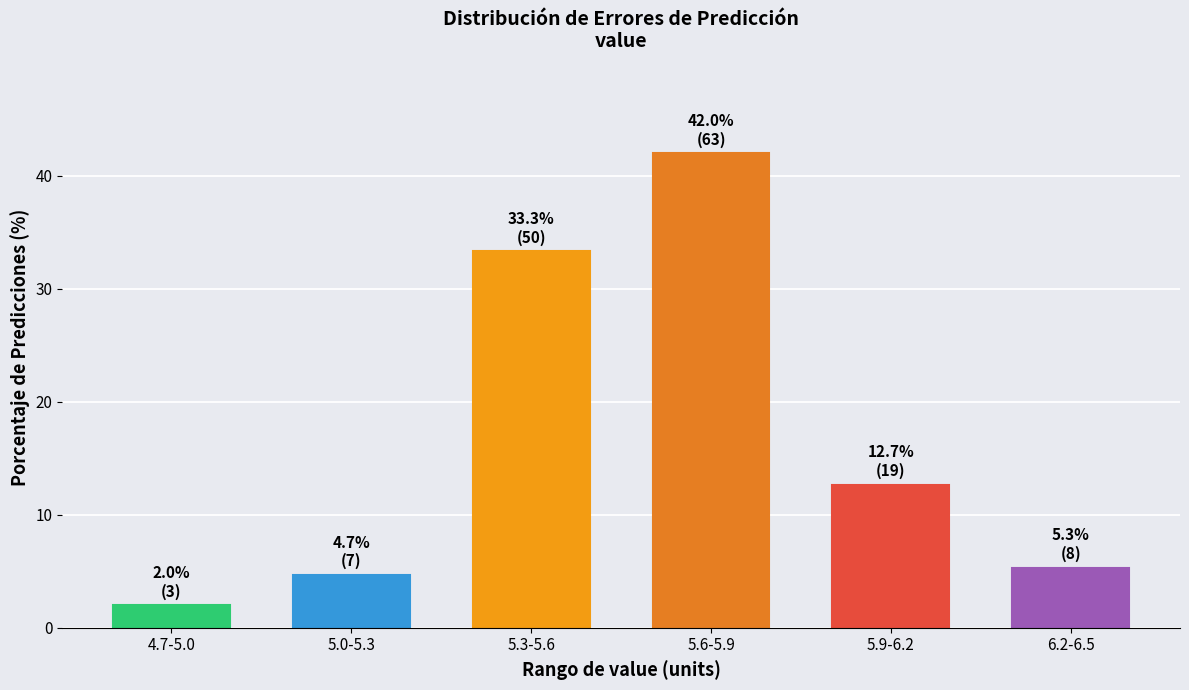

Reading left to right, extract all data points from this chart.

4.7-5.0=2.0	5.0-5.3=4.7	5.3-5.6=33.3	5.6-5.9=42.0	5.9-6.2=12.7	6.2-6.5=5.3